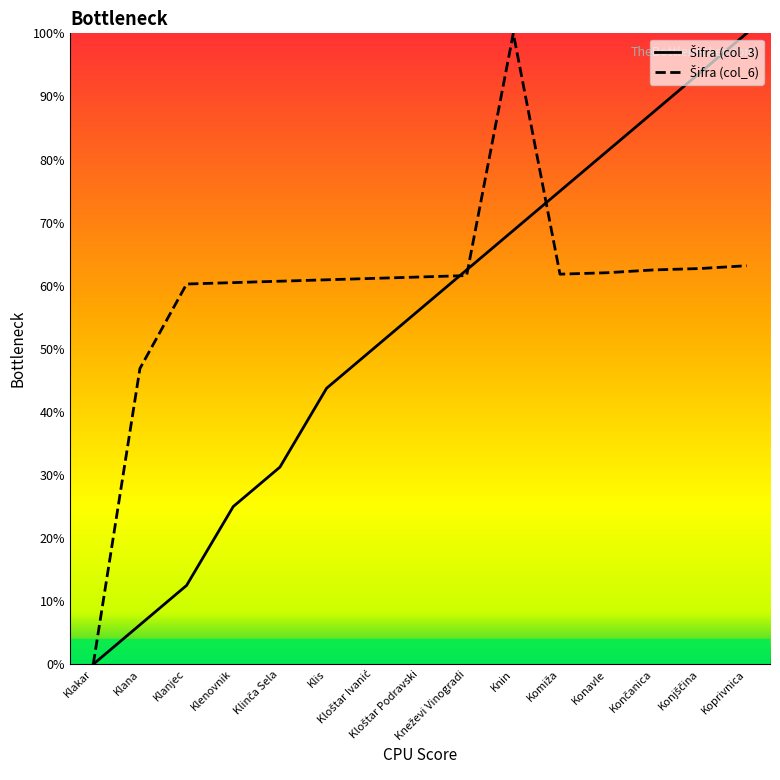

The Šifra (col_3) series shows 13.6 at Klis. True or false?

False